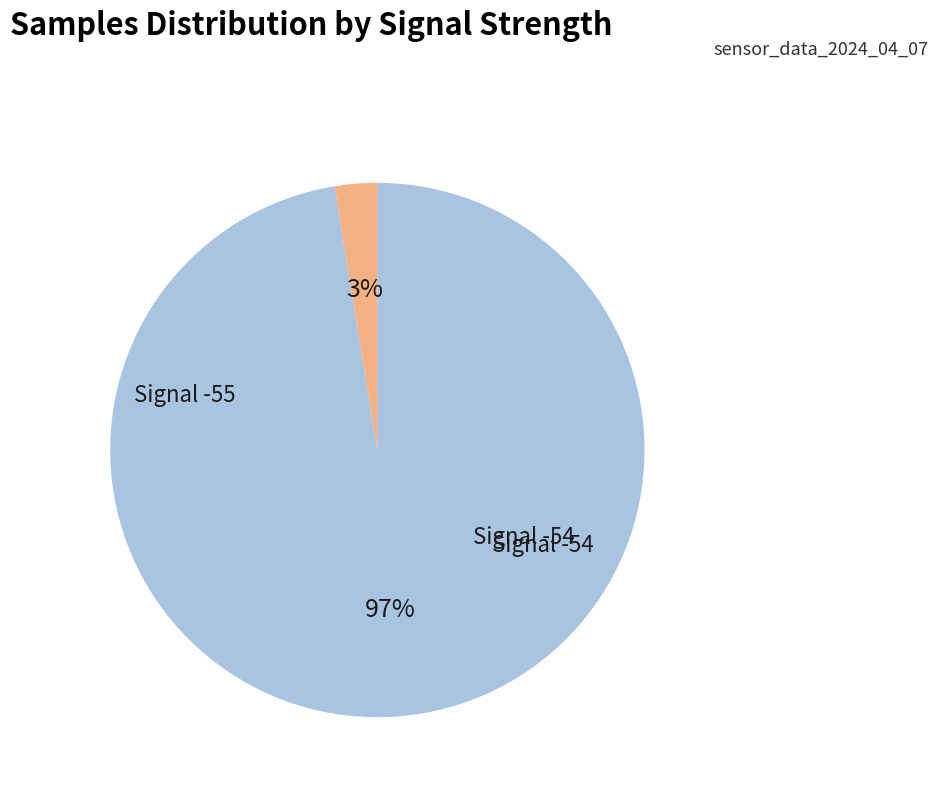

Combined, do Signal -55 and Signal -54 account for over 50%?

Yes